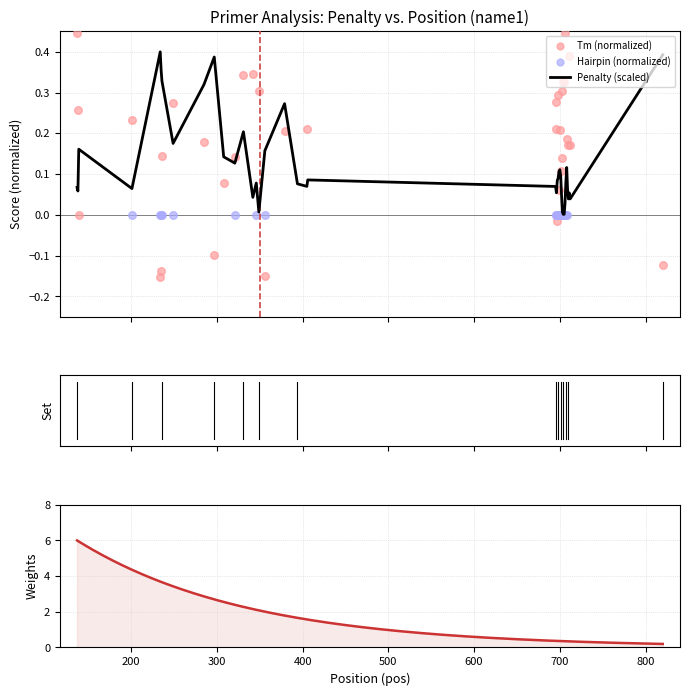

At how many categories does at least one series exceed 0?

40